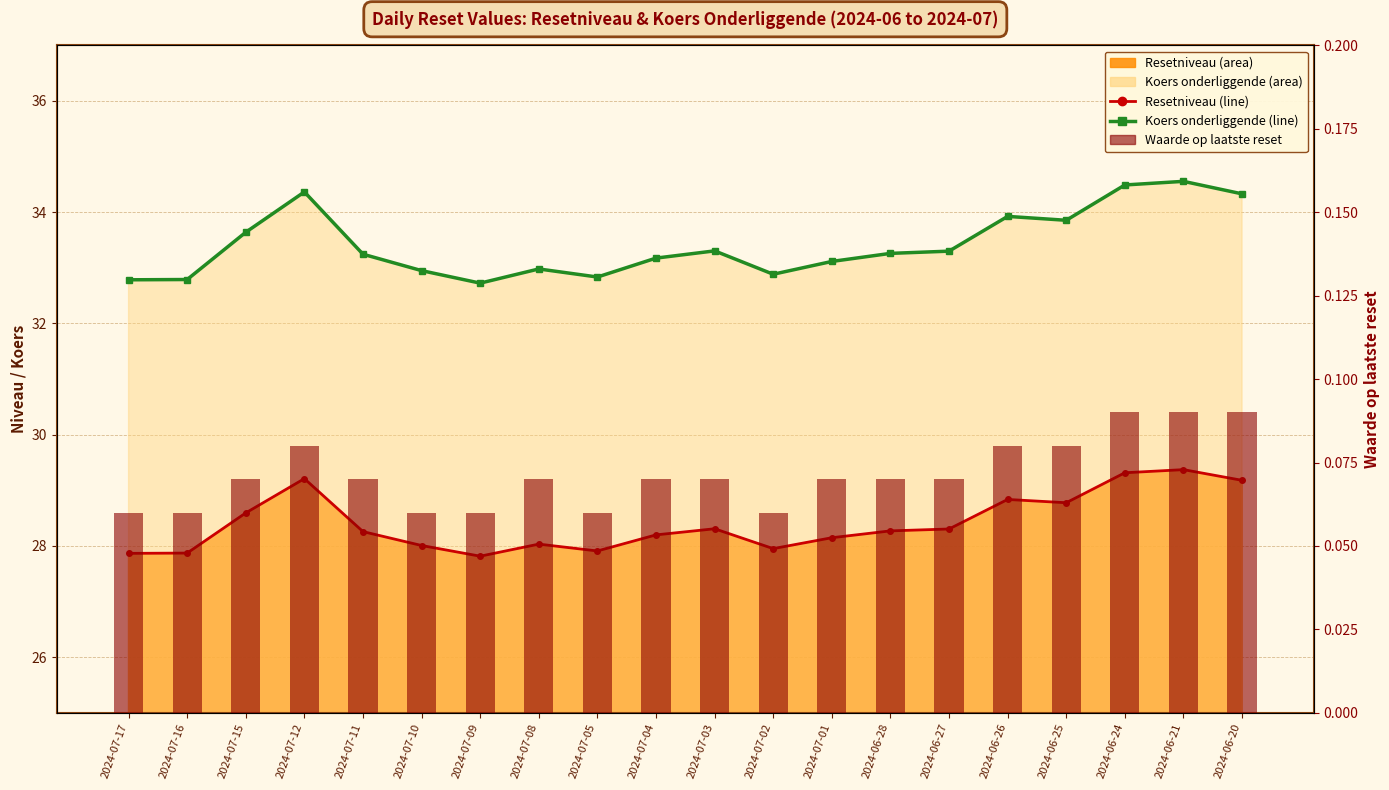

Between 2024-07-09 and 2024-07-04, which is larger?

2024-07-04